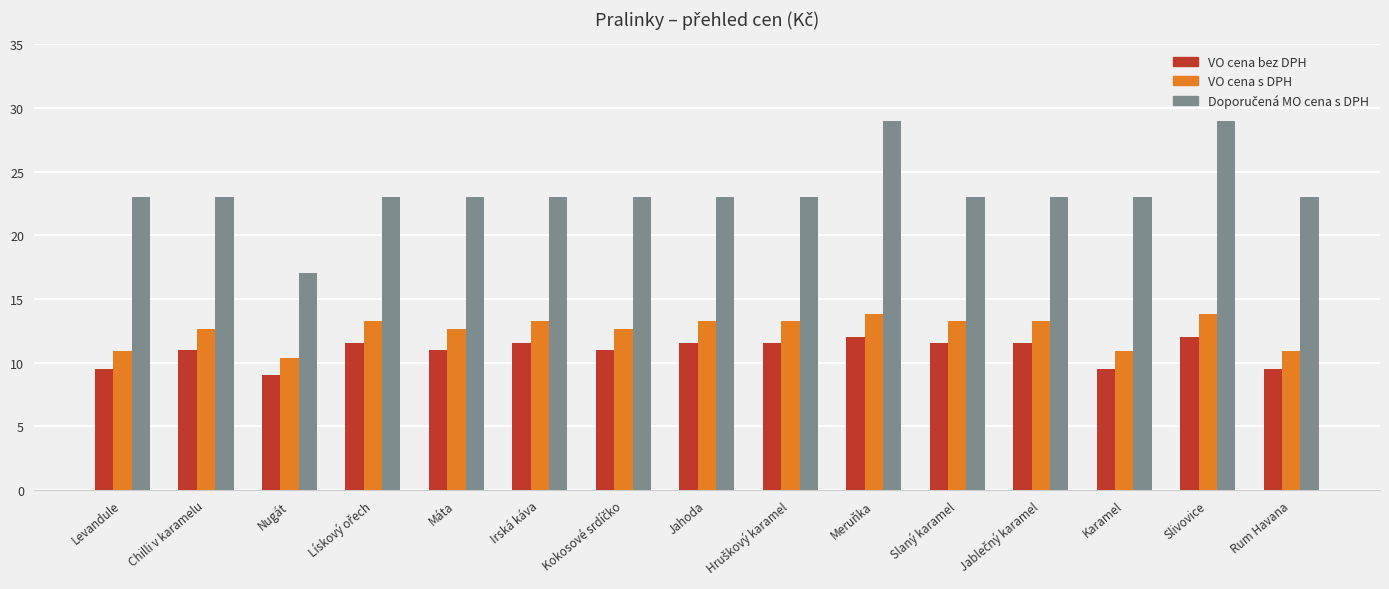

What is the maximum value for VO cena s DPH?

13.8